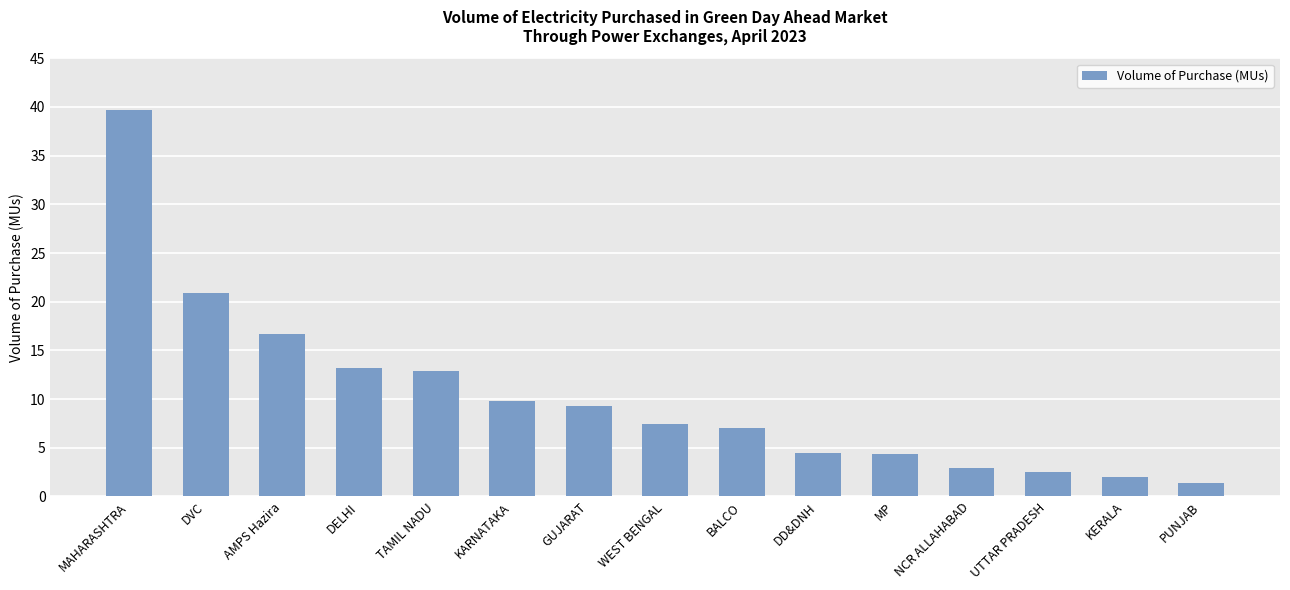

The value at DVC is 13.3. True or false?

False